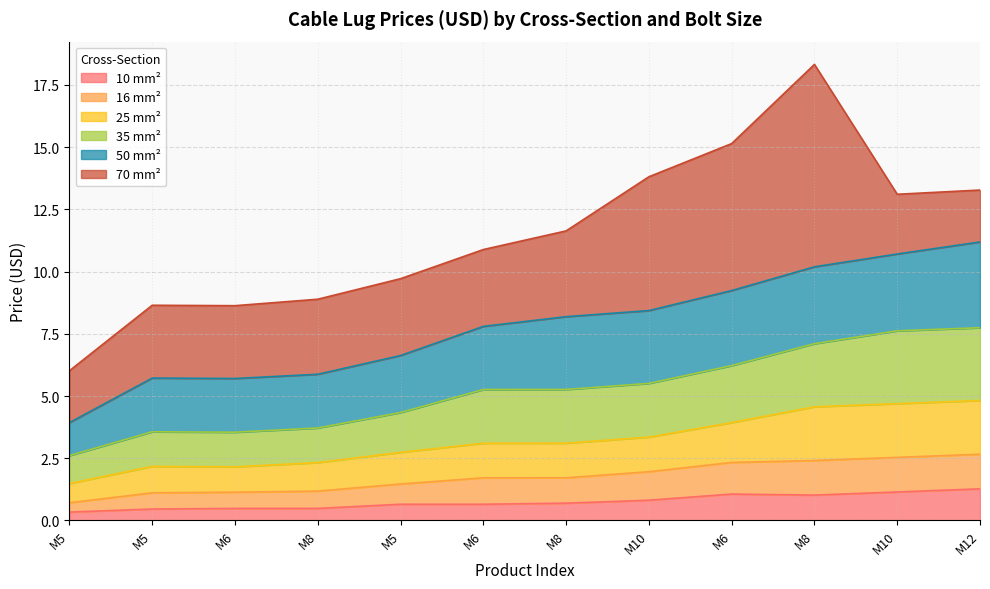

Which category has the highest value in the 25 mm² series?

M12